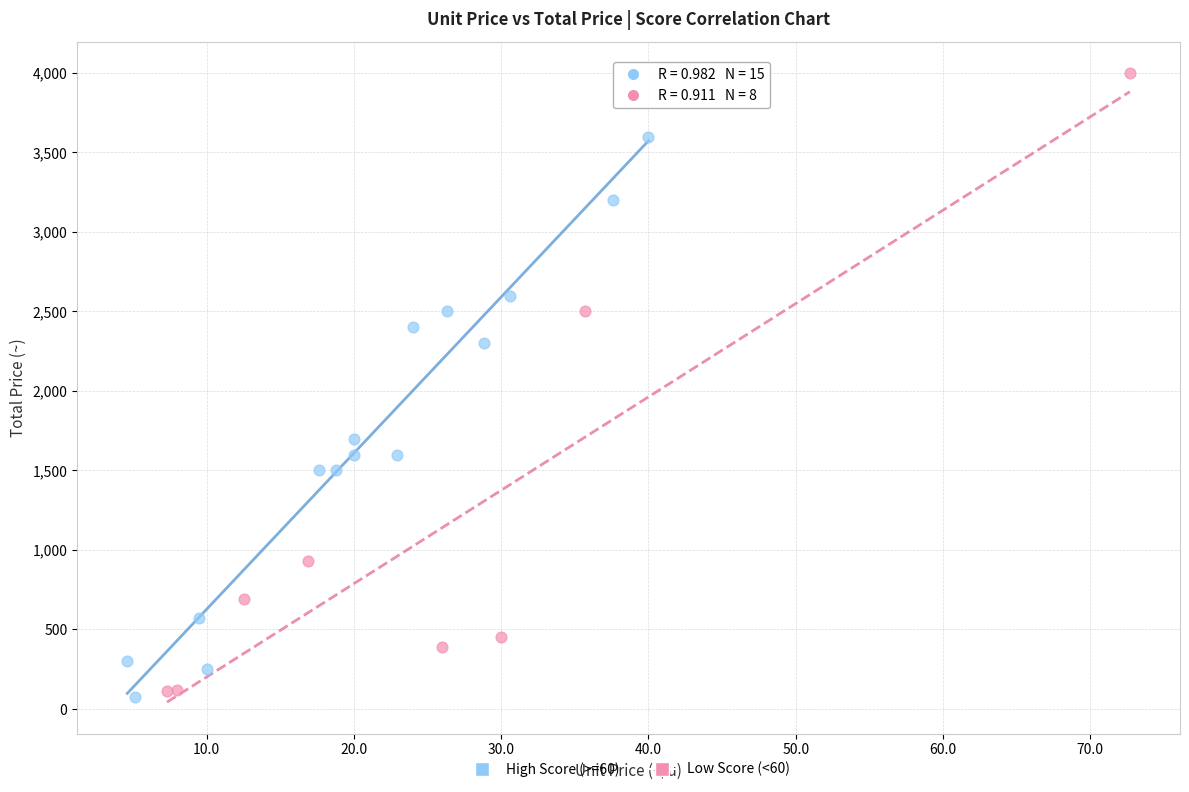

Which series reaches the maximum Y coordinate?

Low Score (<60)